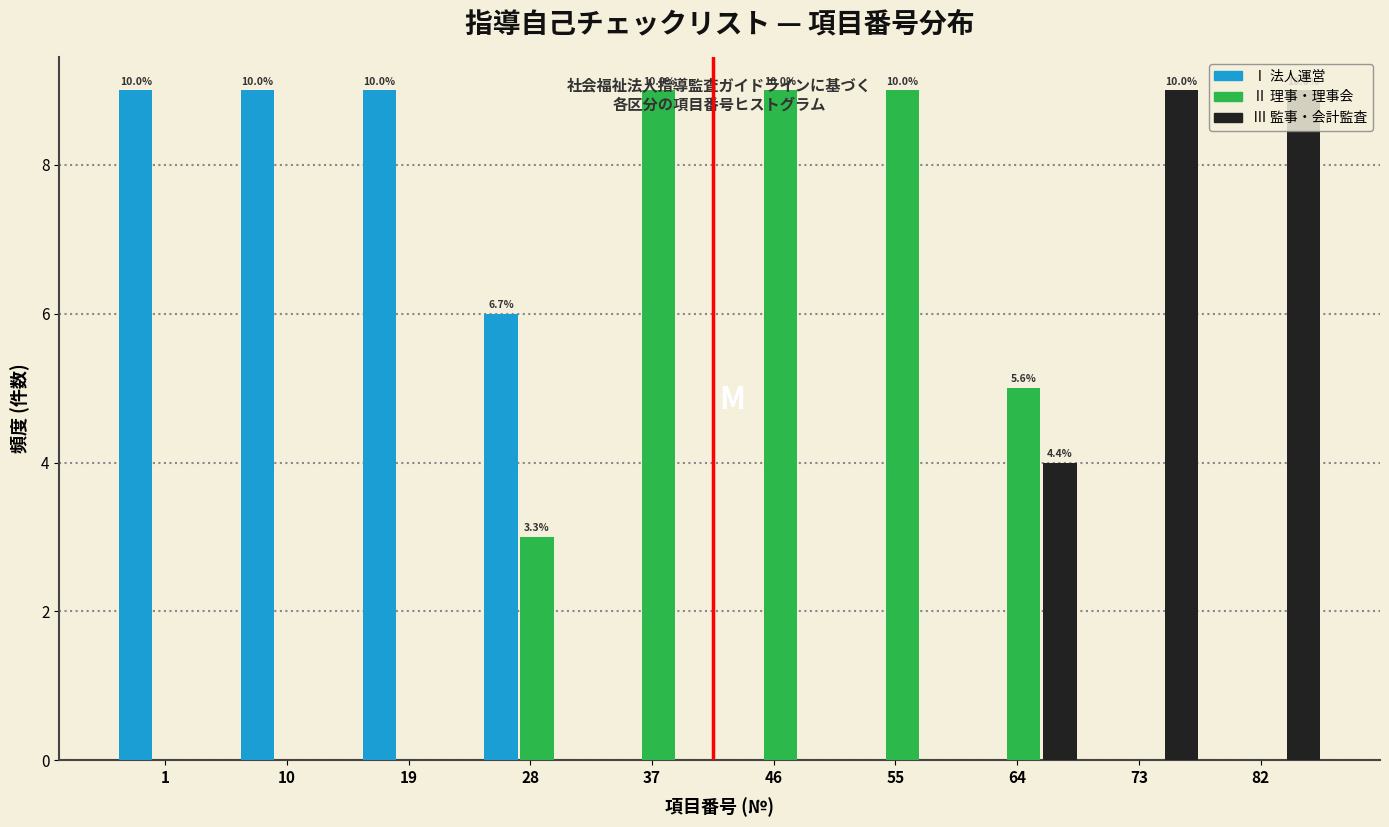

What is the sum of all Ⅲ 監事・会計監査 values?

22